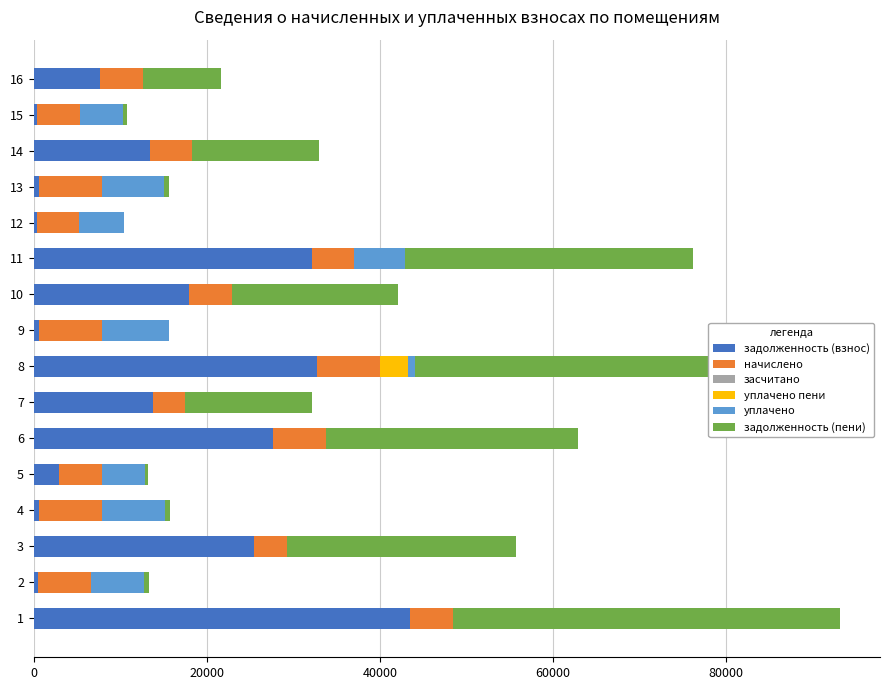

The value of задолженность (взнос) at 16 is 7694.3. True or false?

True